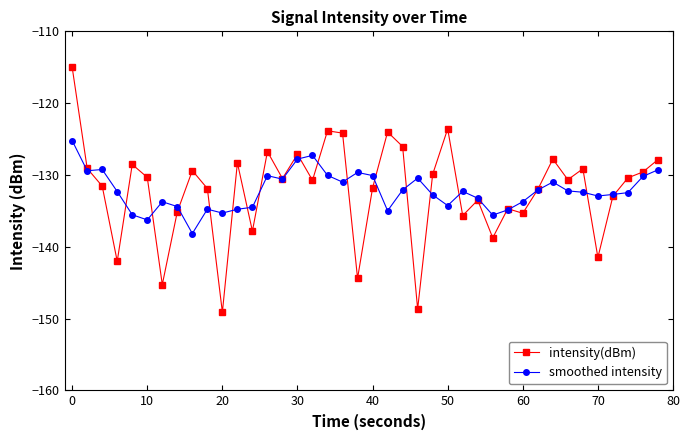

List the series in order of their peak value, highest first.

intensity(dBm), smoothed intensity